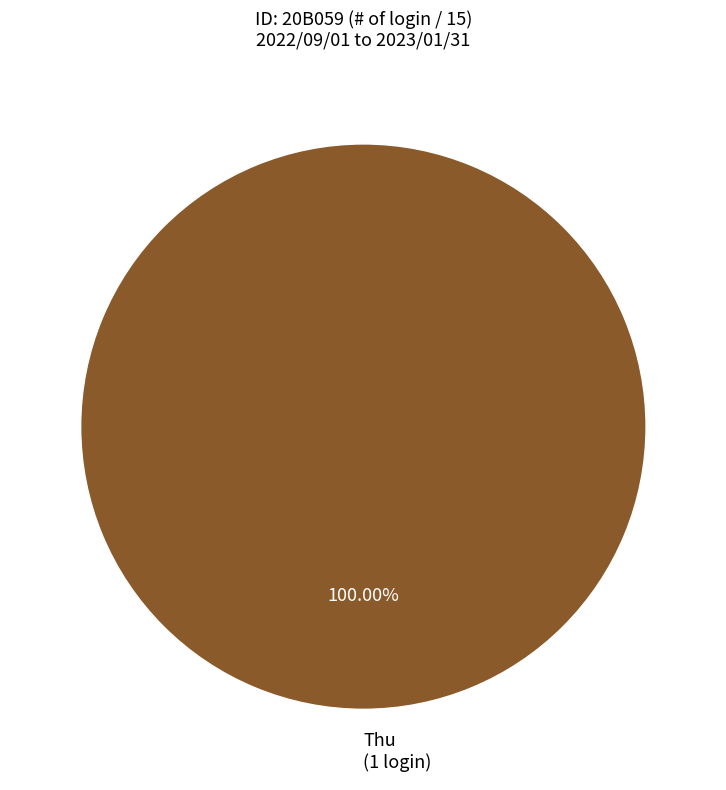

Which category accounts for the majority?

Thu (1 login)